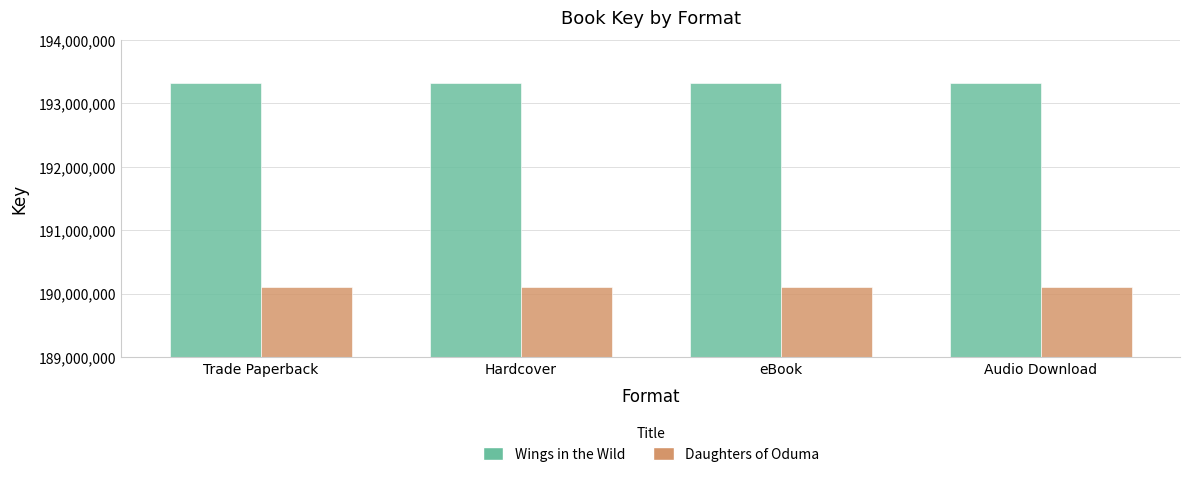

Rank the series by their average value, from lowest to highest.

Daughters of Oduma, Wings in the Wild